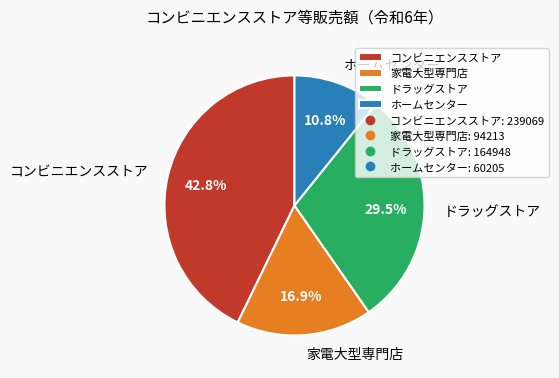

Which category has the smallest portion of the pie?

ホームセンター